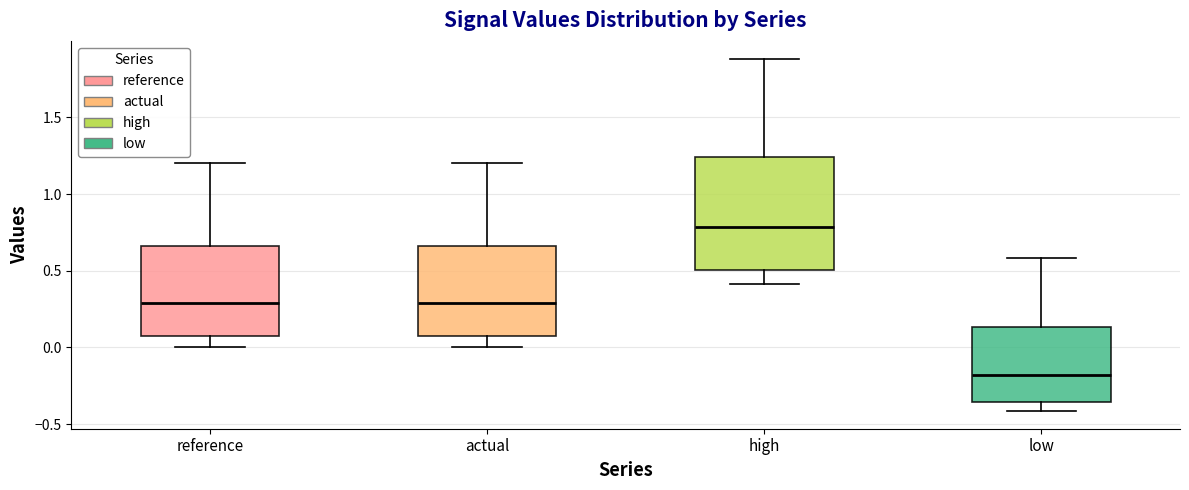

Which box is the tallest, from its lower edge to its upper edge?

high